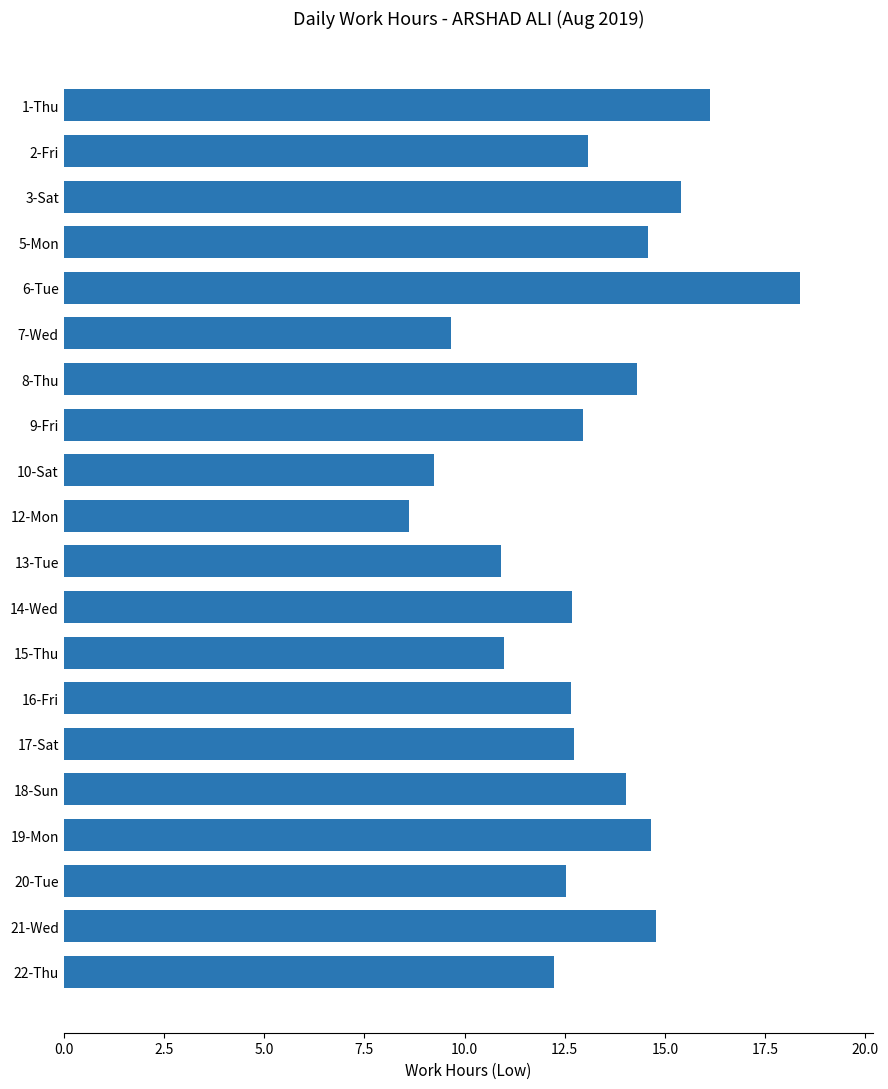

What is the difference between the second highest and minimum values?

7.5